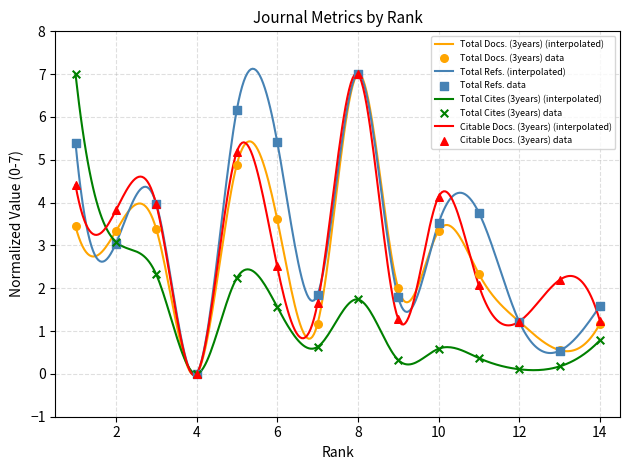

What is the highest value of the Total Refs. (interpolated) series?

7.1